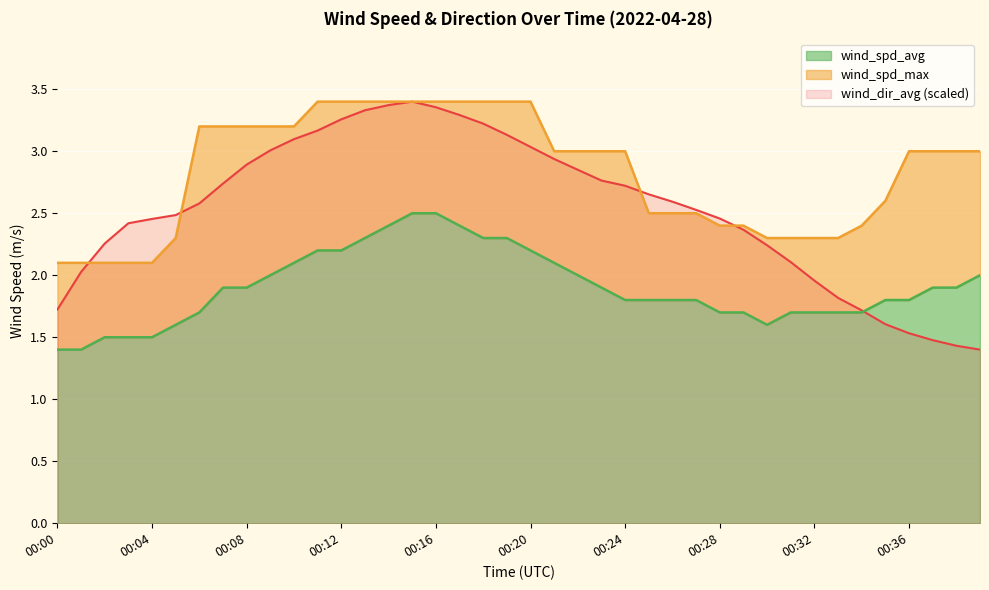

Reading left to right, extract all data points from this chart.

wind_spd_avg: 1.4	1.4	1.5	1.5	1.5	1.6	1.7	1.9	1.9	2.0	2.1	2.2	2.2	2.3	2.4	2.5	2.5	2.4	2.3	2.3	2.2	2.1	2.0	1.9	1.8	1.8	1.8	1.8	1.7	1.7	1.6	1.7	1.7	1.7	1.7	1.8	1.8	1.9	1.9	2.0
wind_spd_max: 2.1	2.1	2.1	2.1	2.1	2.3	3.2	3.2	3.2	3.2	3.2	3.4	3.4	3.4	3.4	3.4	3.4	3.4	3.4	3.4	3.4	3.0	3.0	3.0	3.0	2.5	2.5	2.5	2.4	2.4	2.3	2.3	2.3	2.3	2.4	2.6	3.0	3.0	3.0	3.0
wind_dir_avg: 1.7	2.0	2.3	2.4	2.5	2.5	2.6	2.7	2.9	3.0	3.1	3.2	3.3	3.3	3.4	3.4	3.4	3.3	3.2	3.1	3.0	2.9	2.9	2.8	2.7	2.7	2.6	2.5	2.5	2.4	2.2	2.1	2.0	1.8	1.7	1.6	1.5	1.5	1.4	1.4